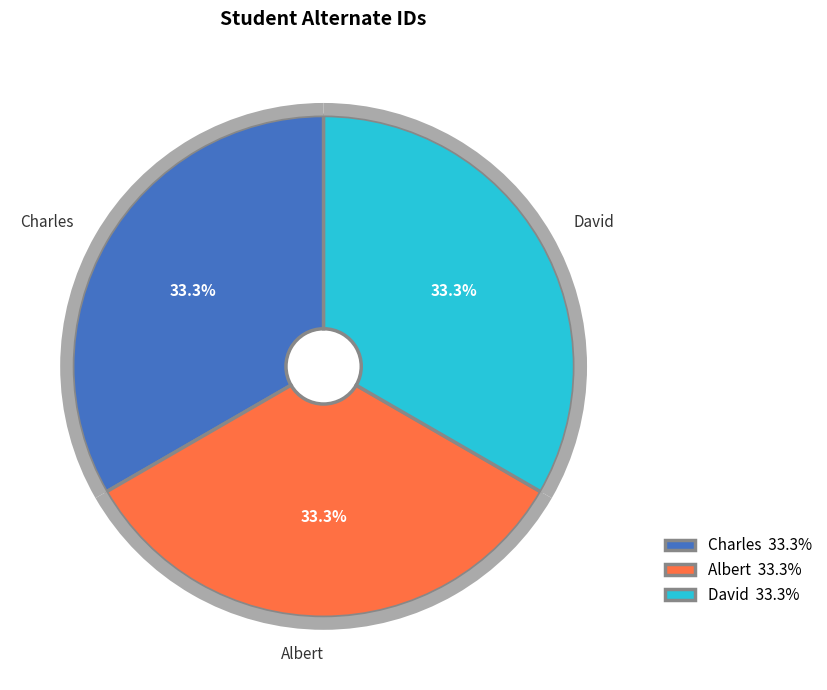

Does David represent more than half of the total?

No